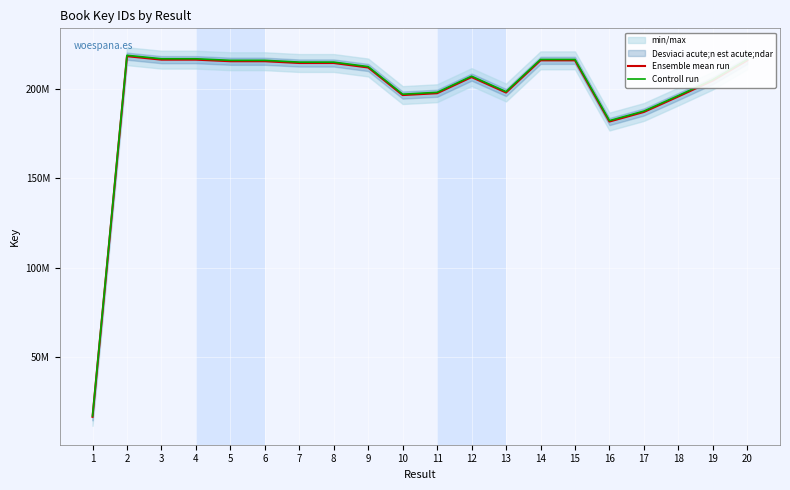

What is the average value of the Controll run series?

198271591